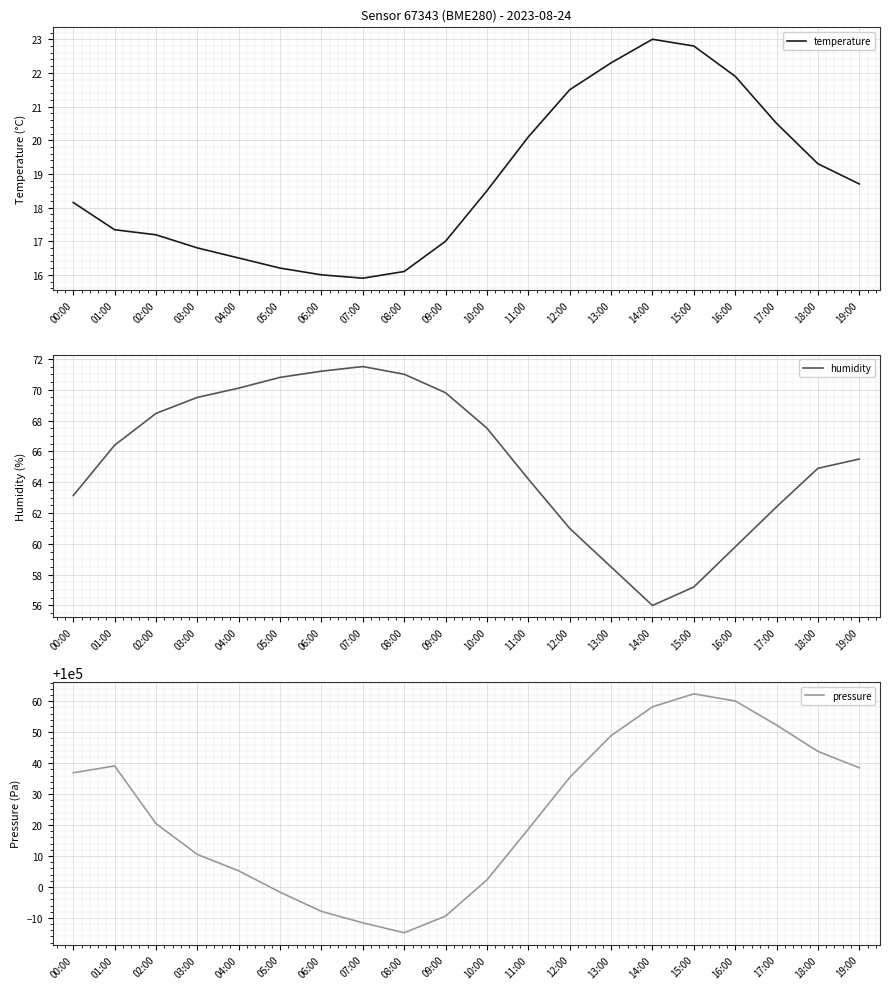

How many categories are shown in the chart?

20